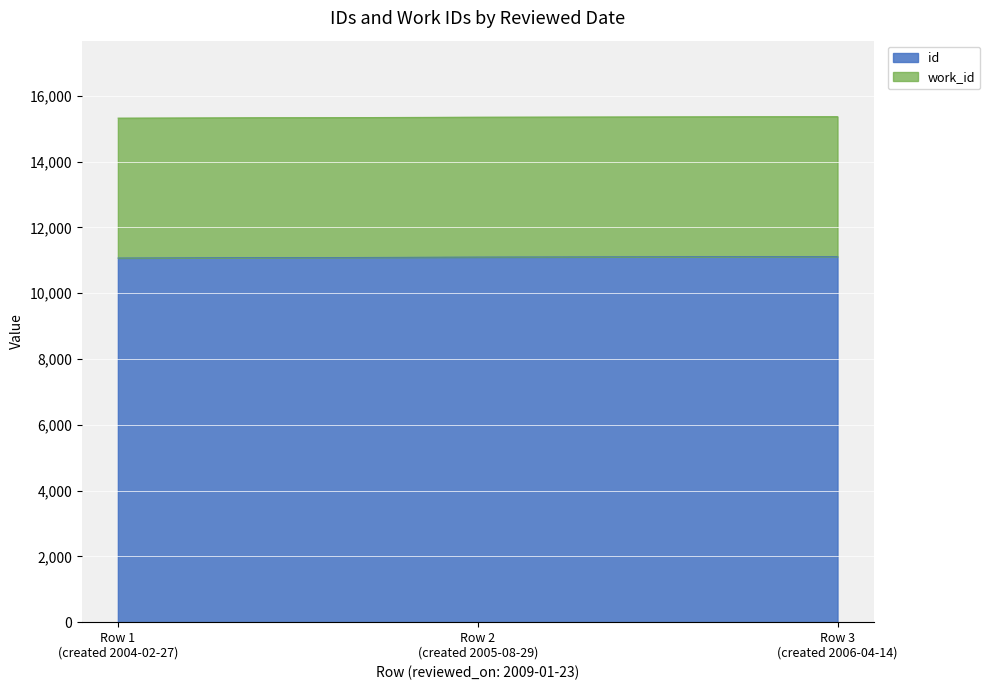

What is the average value of the id series?

11094